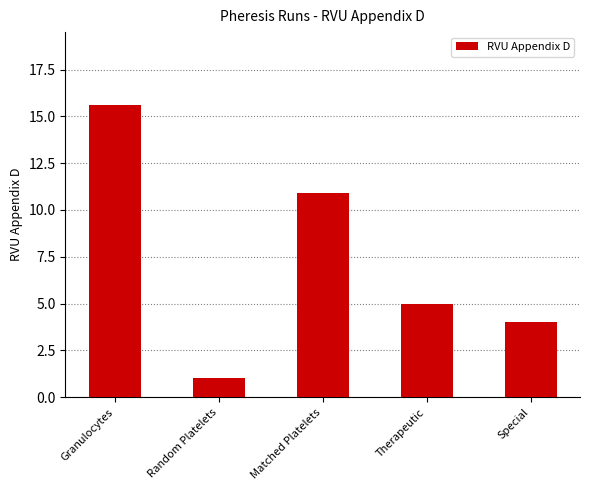

Which label corresponds to the largest value in the chart?

Granulocytes